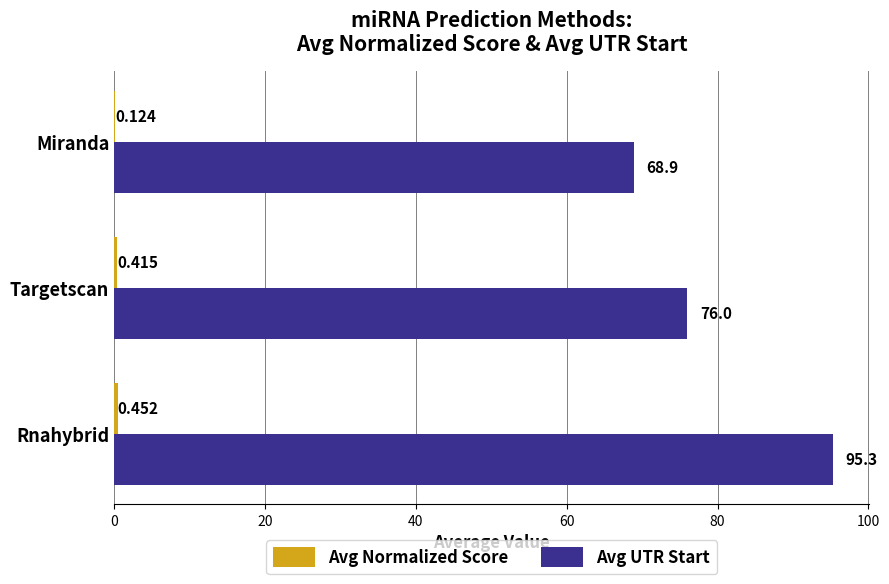

Which series changed the most between Targetscan and Miranda?

Avg UTR Start